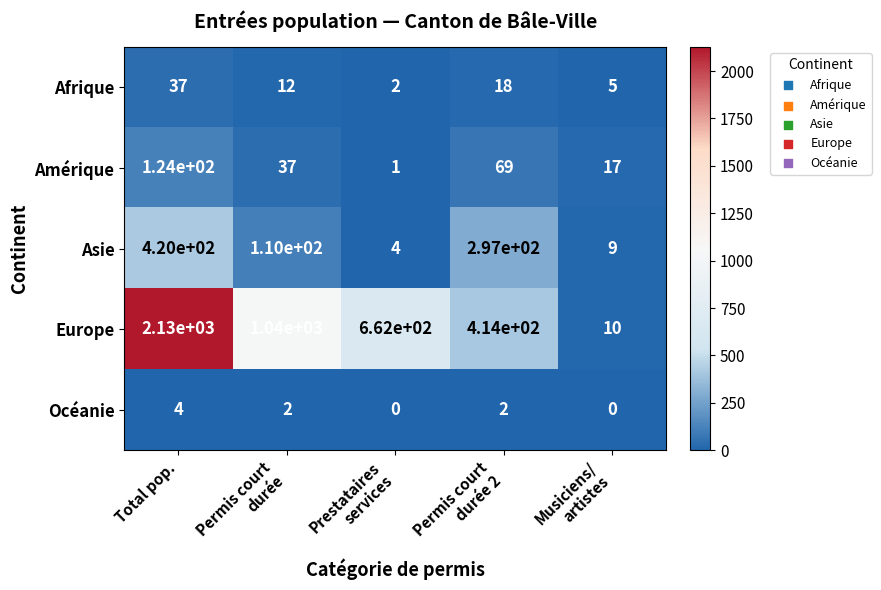

What is the sum of all Asie values?

840